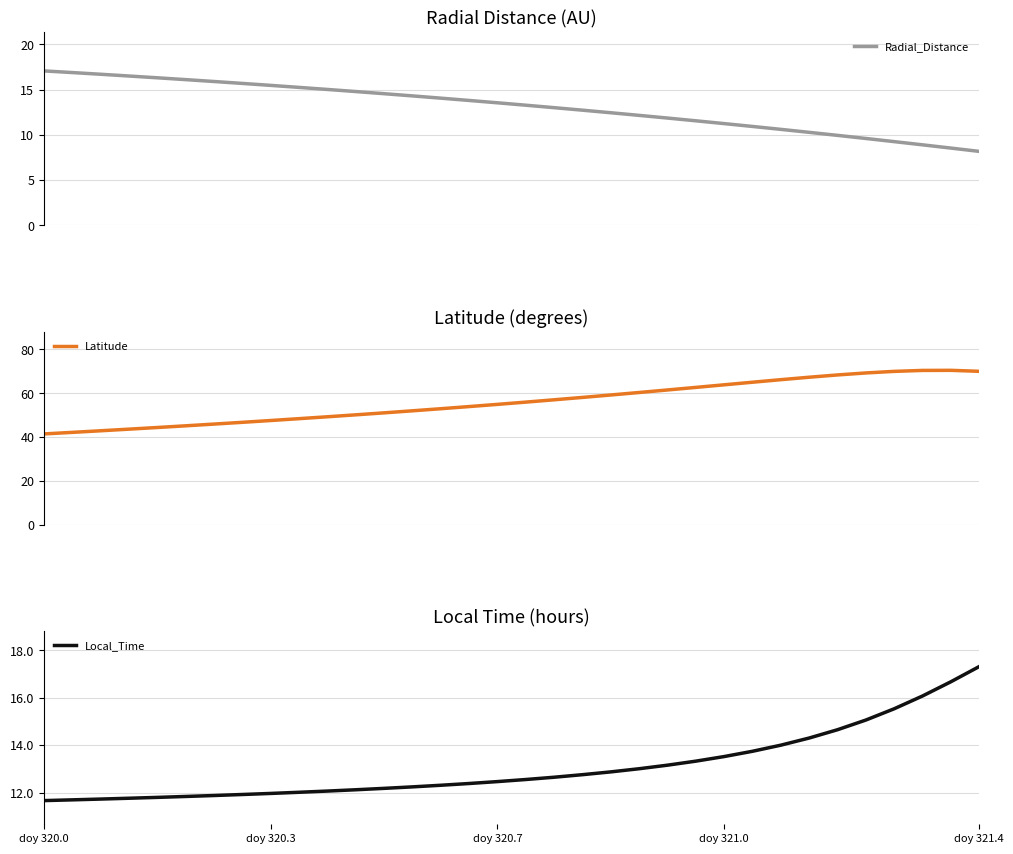

What is the value of the Radial_Distance point at the 10th from the left?

15.2